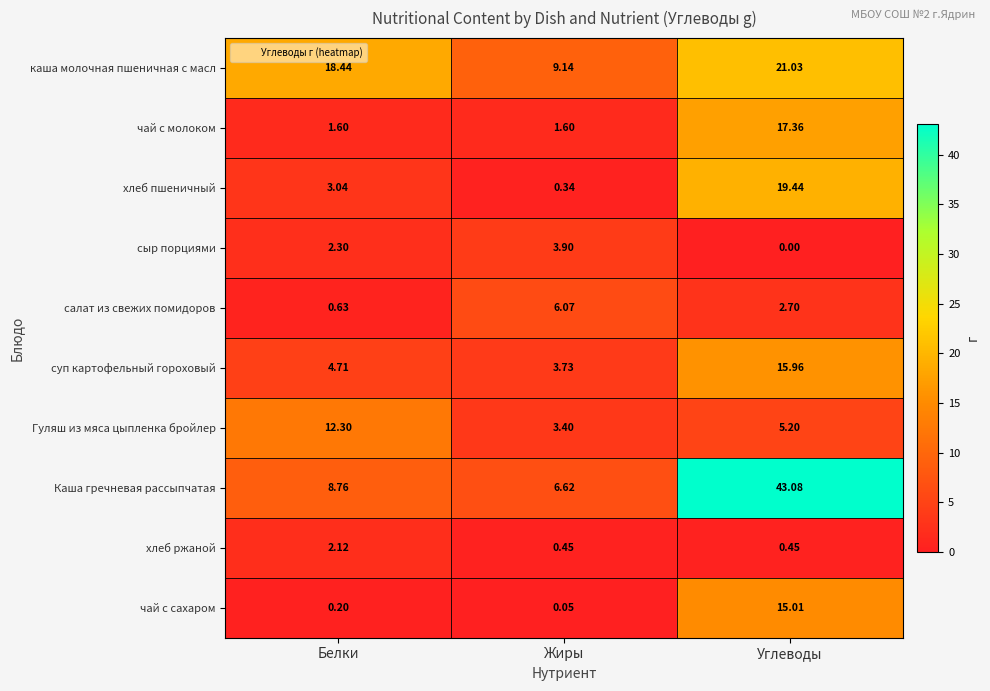

Rank the series at Углеводы from lowest to highest value.

сыр порциями, хлеб ржаной, салат из свежих помидоров, Гуляш из мяса цыпленка бройлер, чай с сахаром, суп картофельный гороховый, чай с молоком, хлеб пшеничный, каша молочная пшеничная с масл, Каша гречневая рассыпчатая